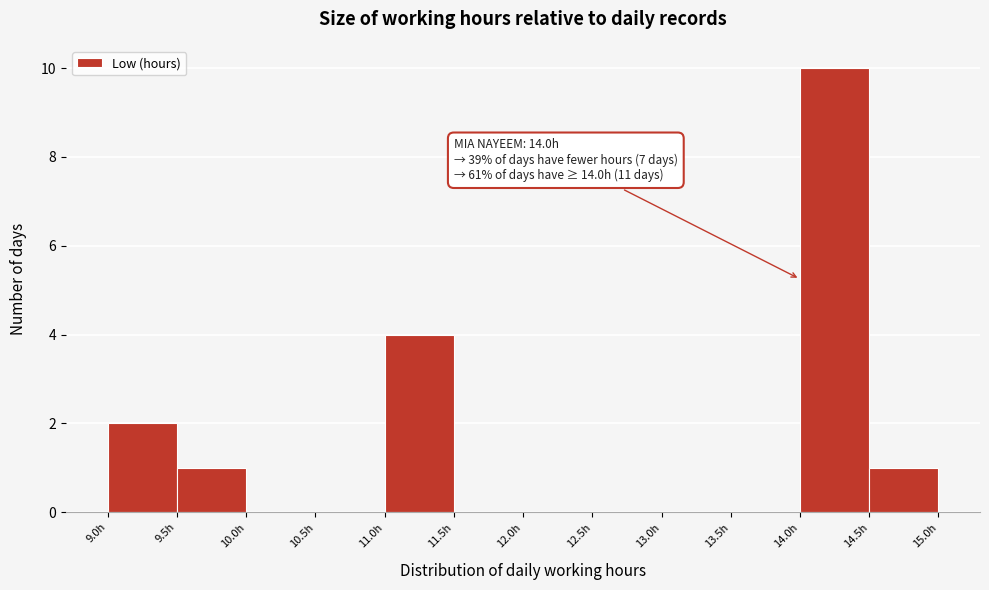

Which range on the x-axis has the tallest bar?

14.0 to 14.5